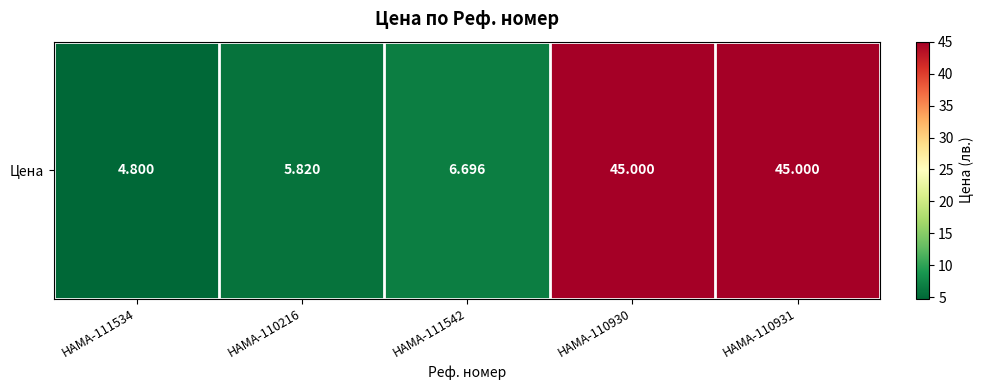

Reading right to left, extract all data points from this chart.

HAMA-110931=45.0	HAMA-110930=45.0	HAMA-111542=6.7	HAMA-110216=5.8	HAMA-111534=4.8